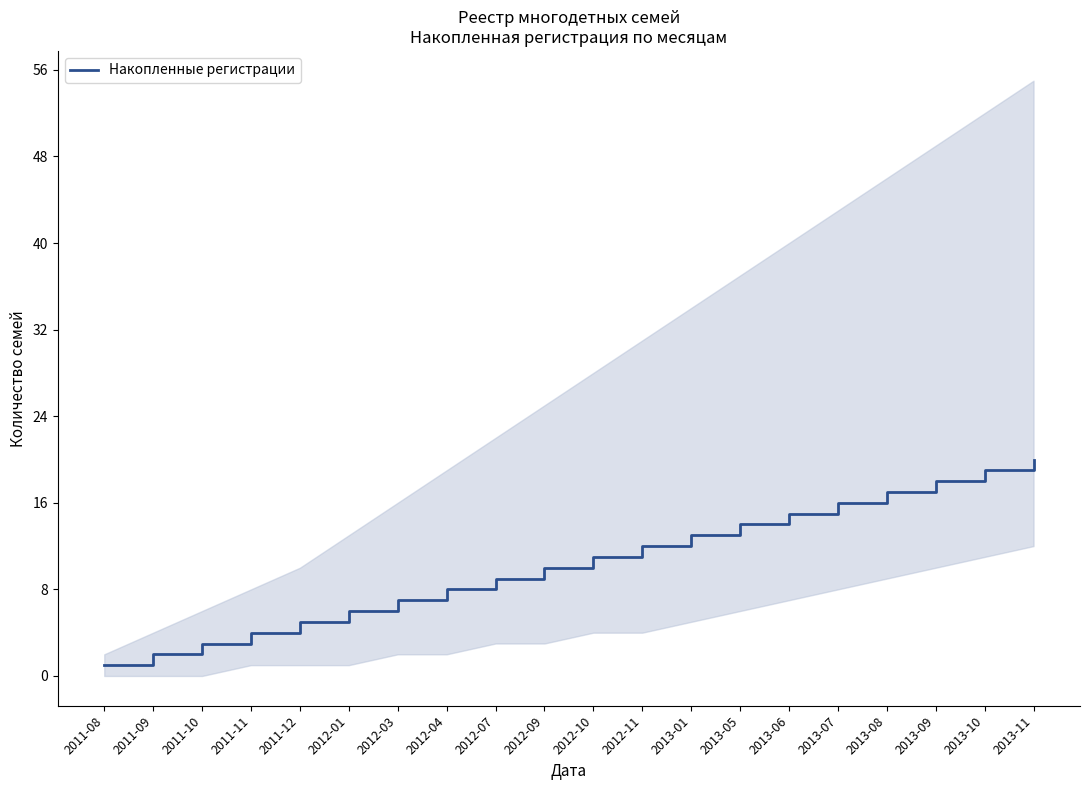

Reading left to right, extract all data points from this chart.

1	2	3	4	5	6	7	8	9	10	11	12	13	14	15	16	17	18	19	20